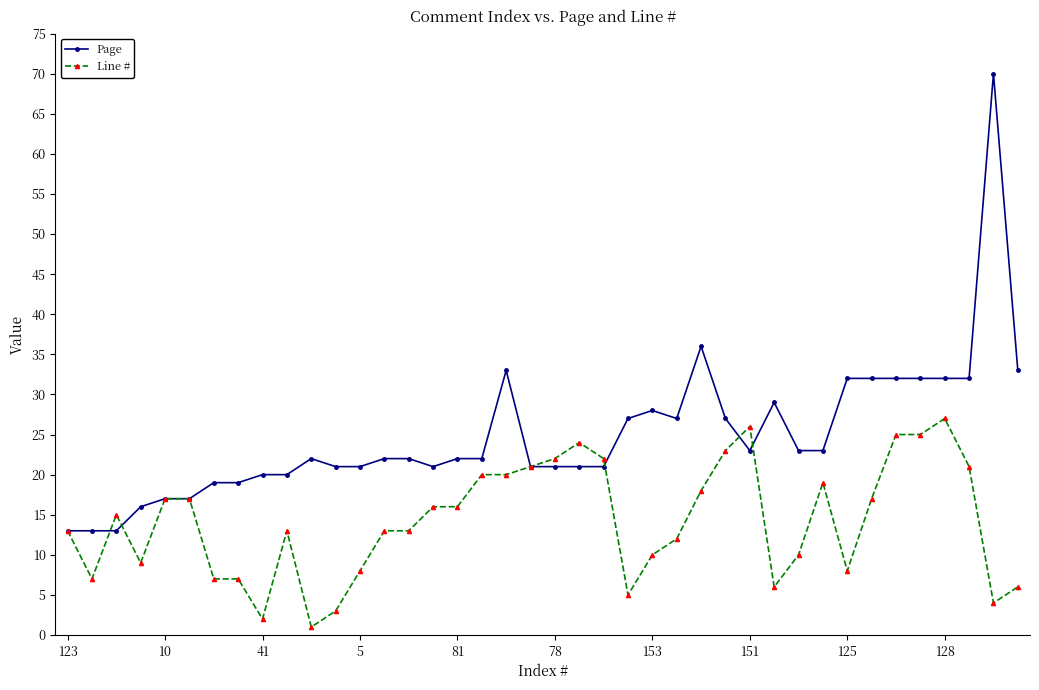

At how many categories does at least one series exceed 44?

1